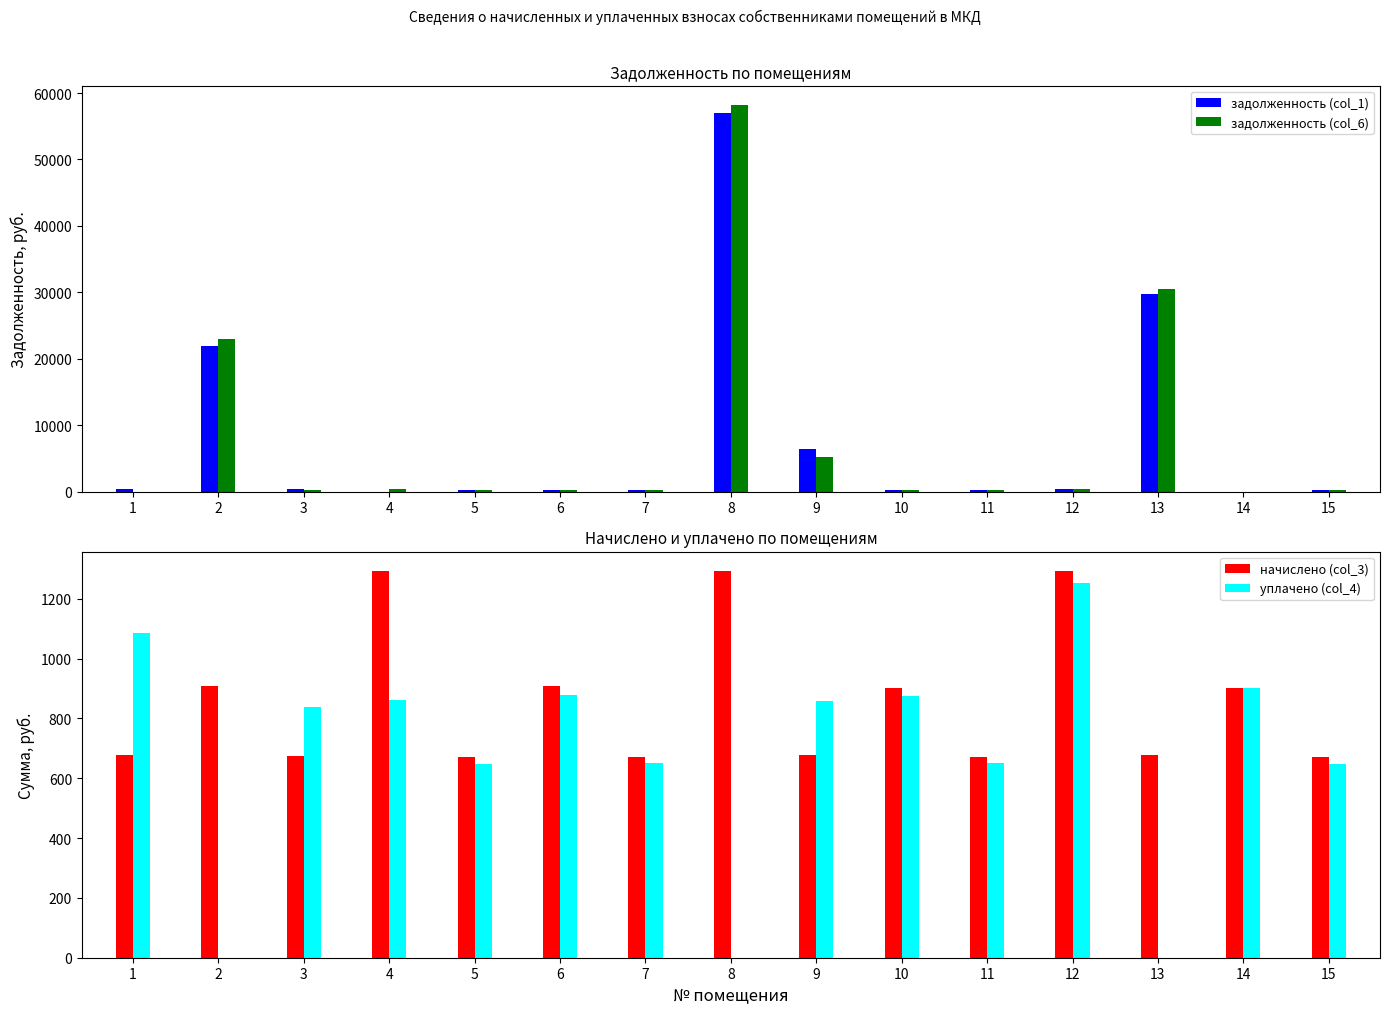

At which label is задолженность (col_6) closest to 29108?

13